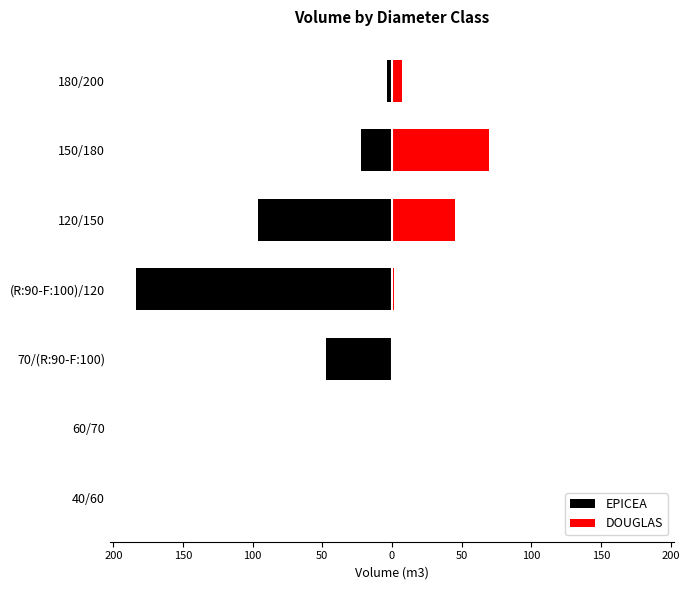

What is the approximate value of DOUGLAS at (R:90-F:100)/120?

1.3